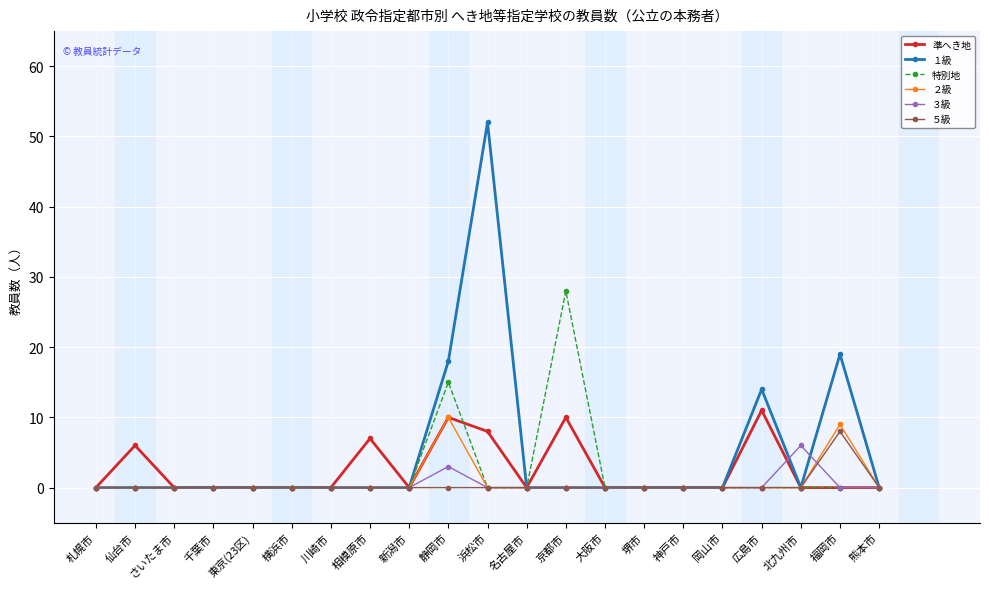

Is the value of １級 at 名古屋市 greater than the value of 準へき地 at 仙台市?

No